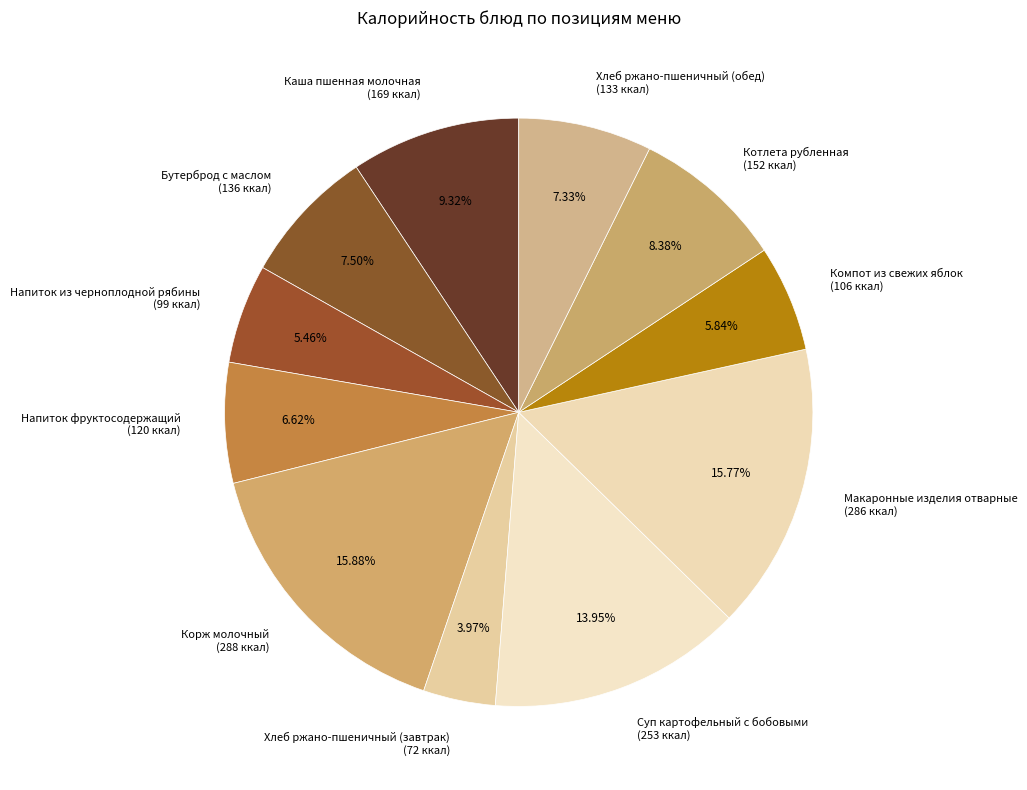

What percentage do Хлеб ржано-пшеничный (завтрак) and Каша пшенная молочная together represent?

13.3%